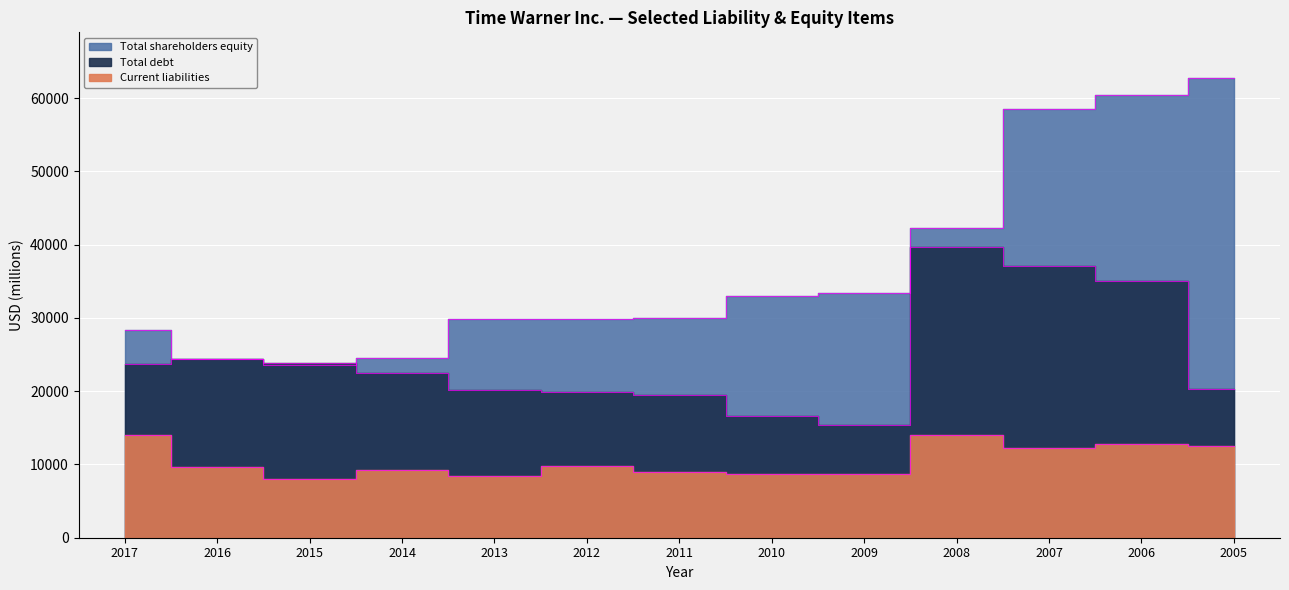

At which category does Total shareholders equity reach its first local peak?

2013